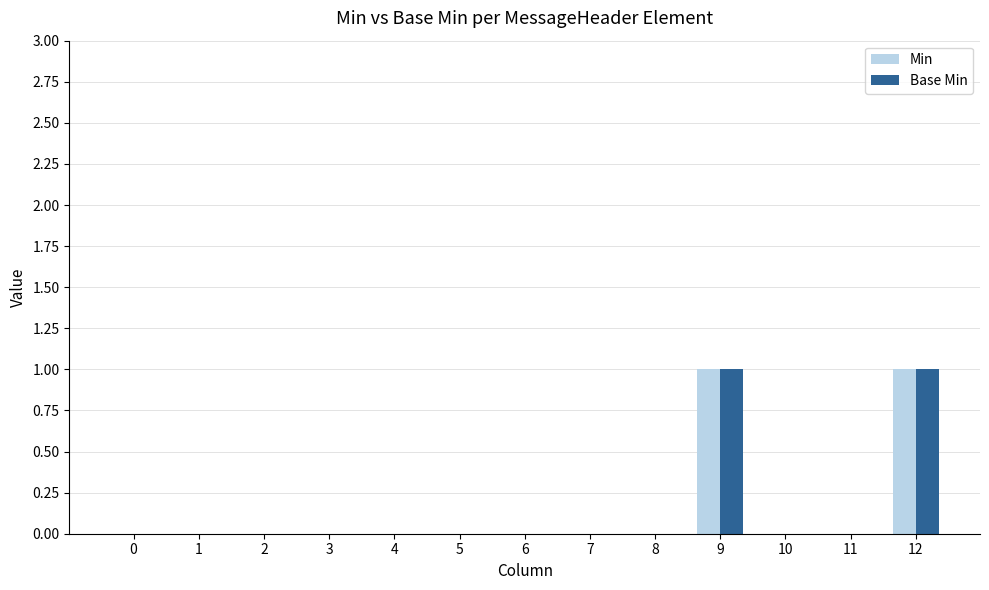

Is it true that Min equals 0 at 5?

True